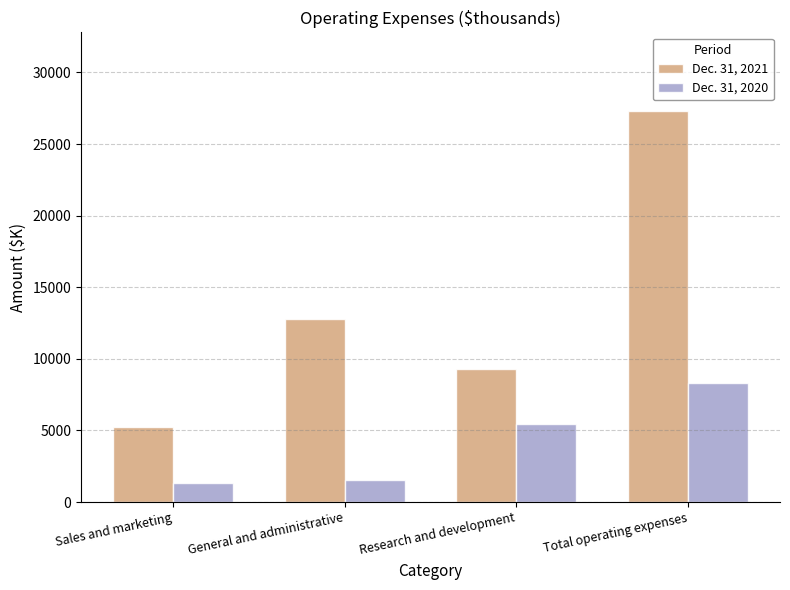

Does the chart contain any negative values?

No